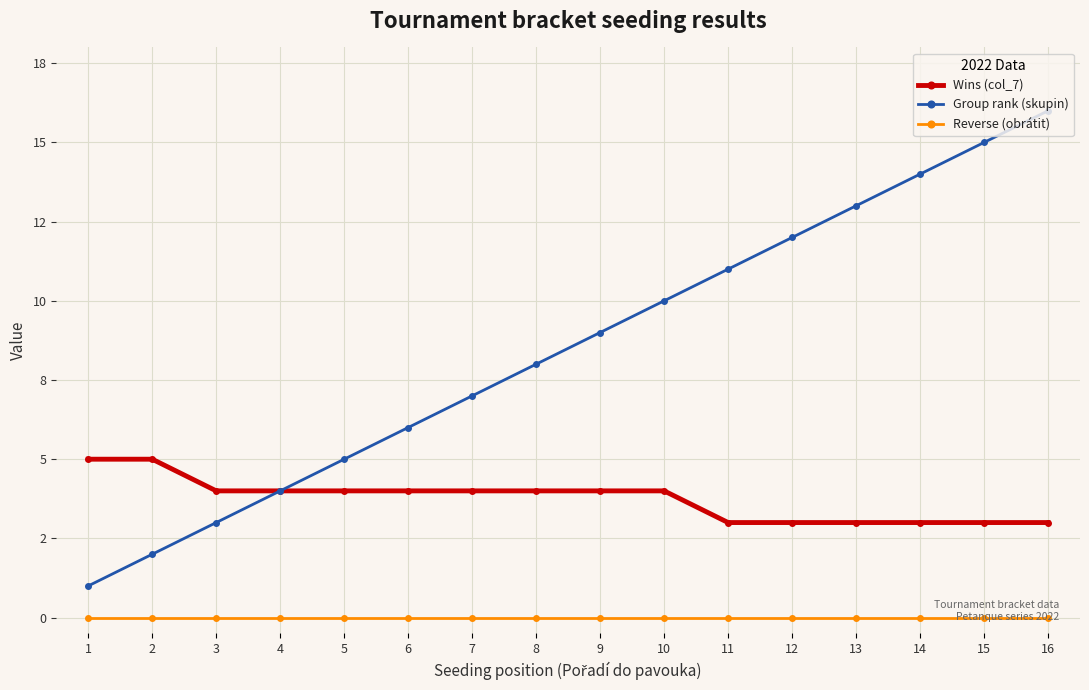

True or false: Reverse (obrátit) and Wins (col_7) cross at least once.

False